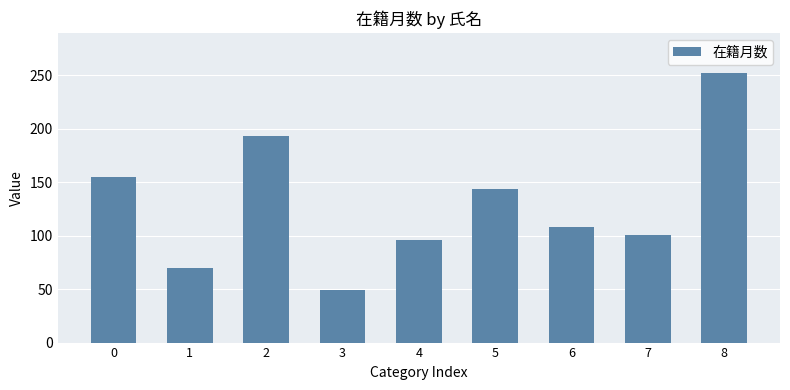

Reading left to right, what are all the values shown in this chart?

0=155	1=70	2=193	3=49	4=96	5=144	6=108	7=101	8=252